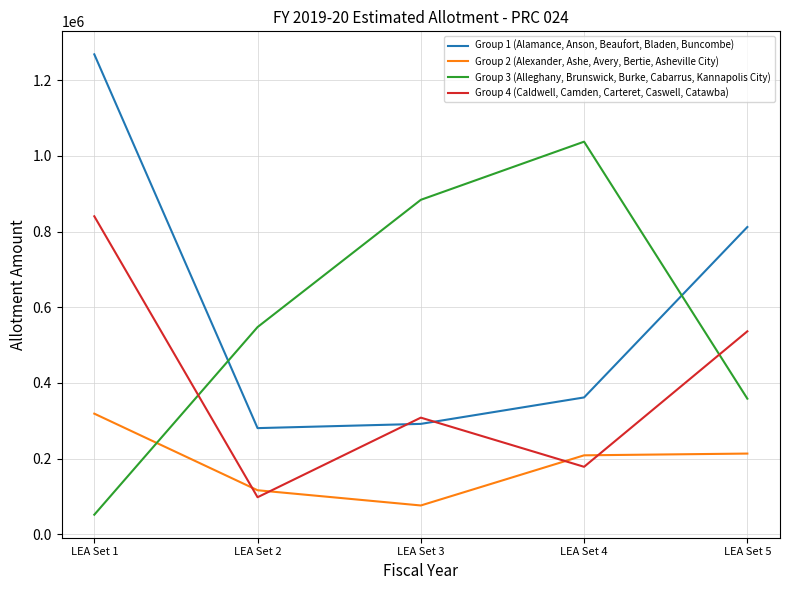

Is it true that Group 3 (Alleghany, Brunswick, Burke, Cabarrus, Kannapolis City) equals 883706 at LEA Set 3?

True